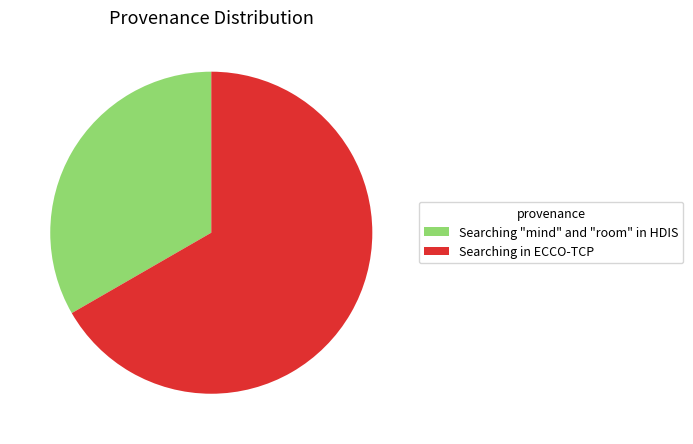

Between Searching "mind" and "room" in HDIS and Searching in ECCO-TCP, which is larger?

Searching in ECCO-TCP